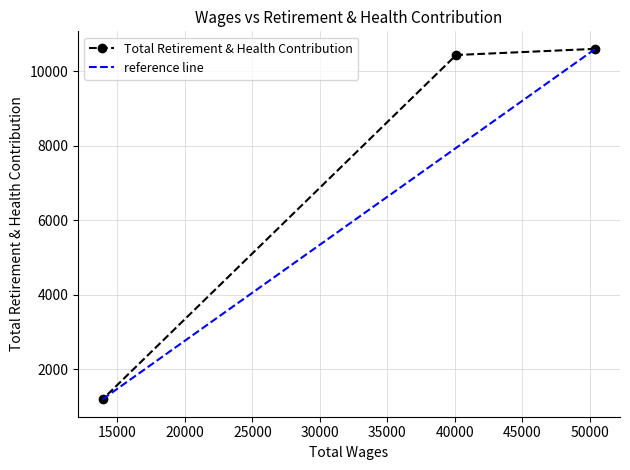

What is the maximum value for Total Retirement & Health Contribution?

10600